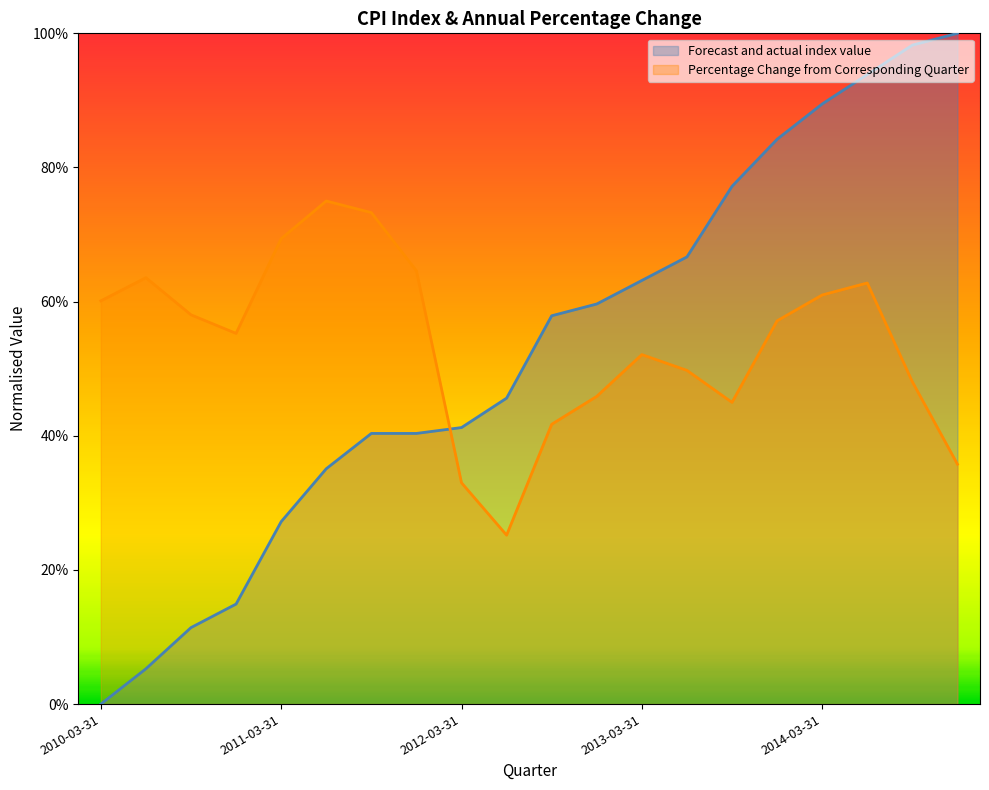

Which series has the widest spread of values?

Forecast and actual index value